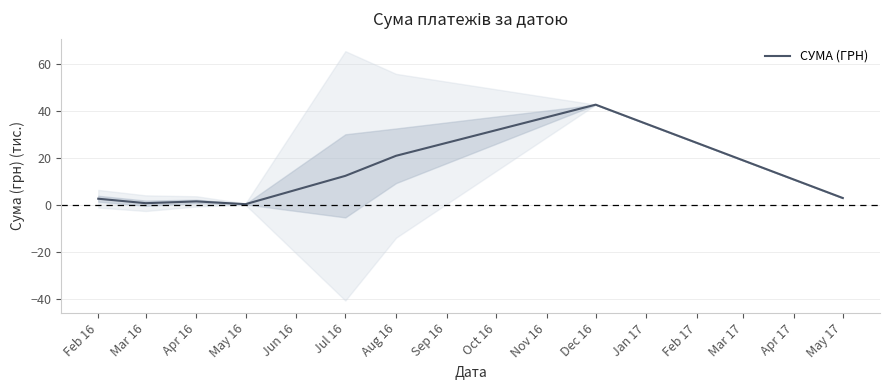

How many series are shown in this chart?

1